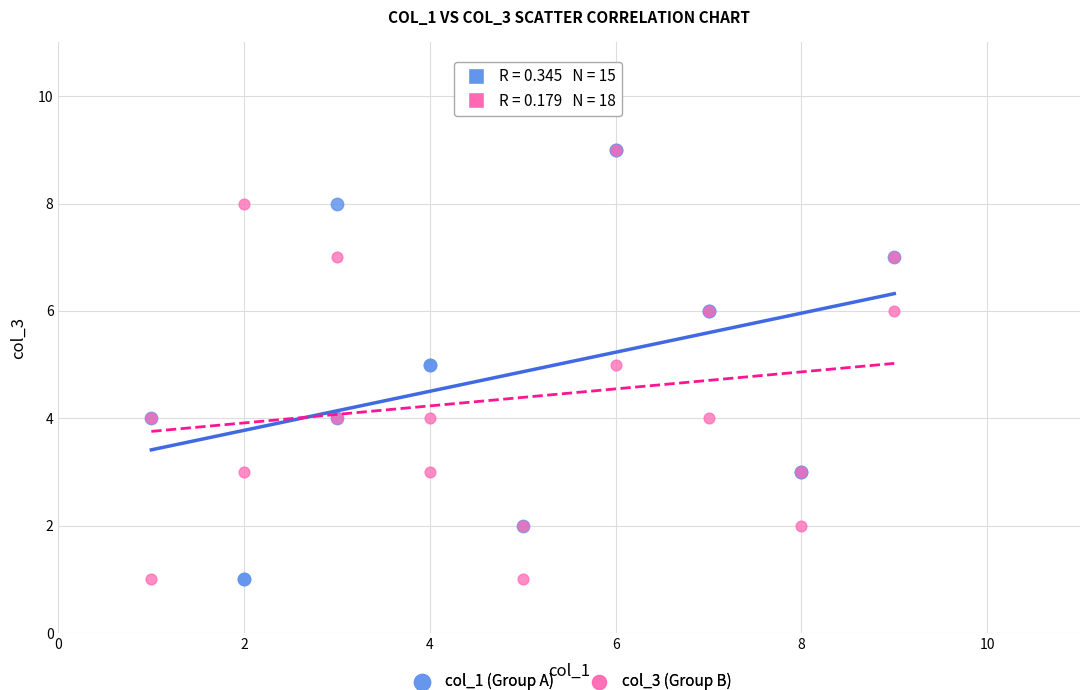

What are all the series names shown in the legend?

col_1 (Group A), col_3 (Group B)